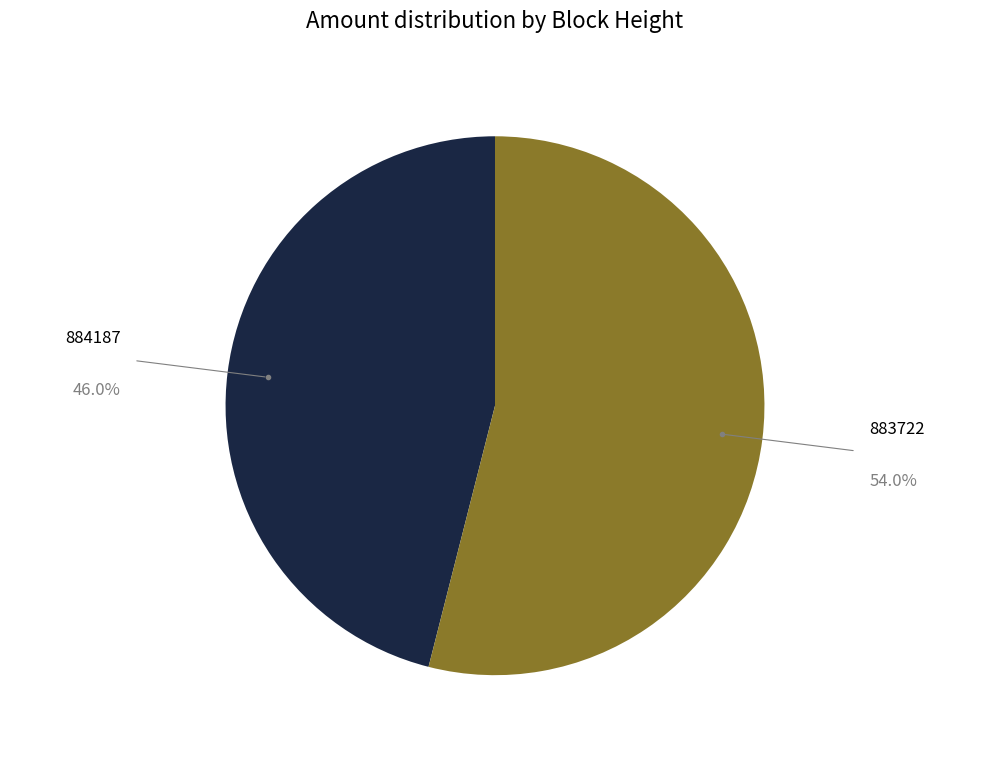

Combined, do 884187 and 883722 account for over 50%?

Yes